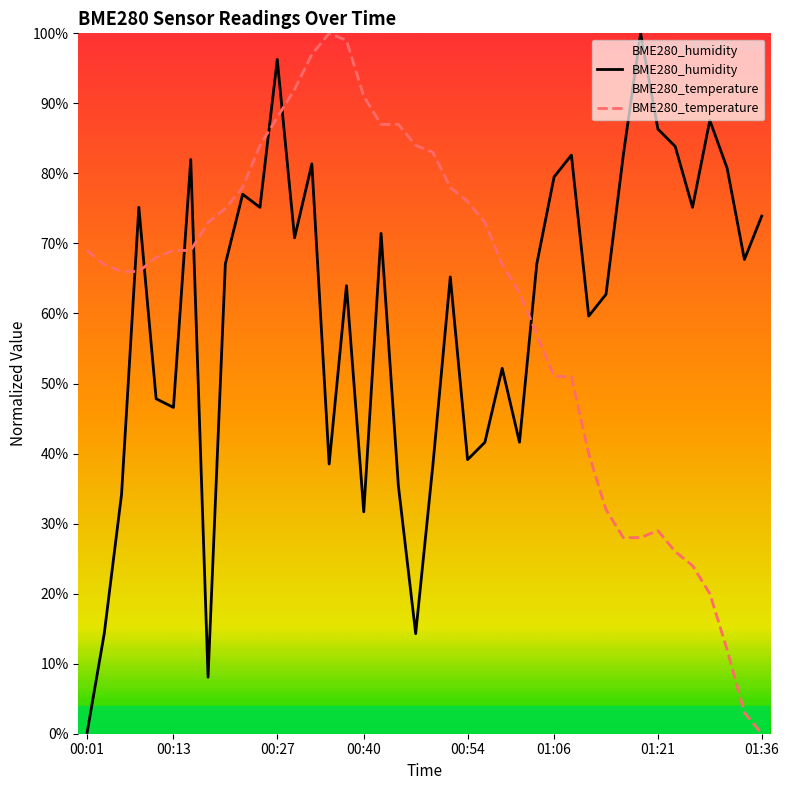

How many intersections are there between BME280_temperature and BME280_humidity?

7